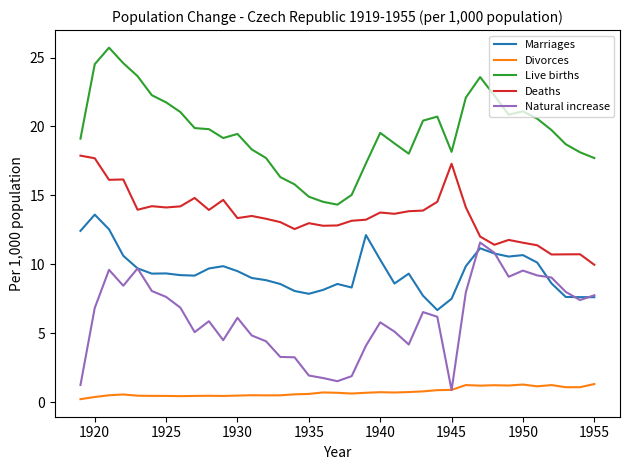

What is the maximum value shown in the chart?

25.7